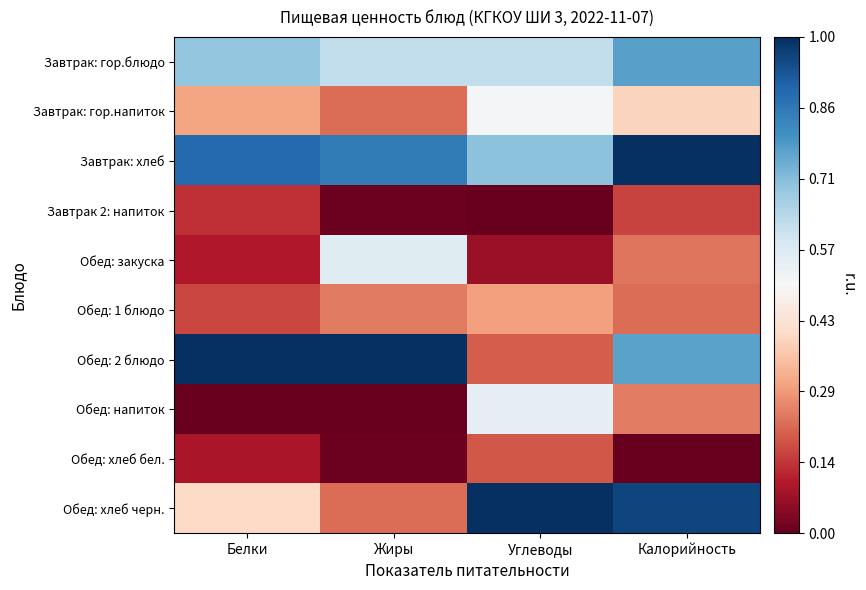

Between Жиры and Углеводы, which is larger?

Жиры